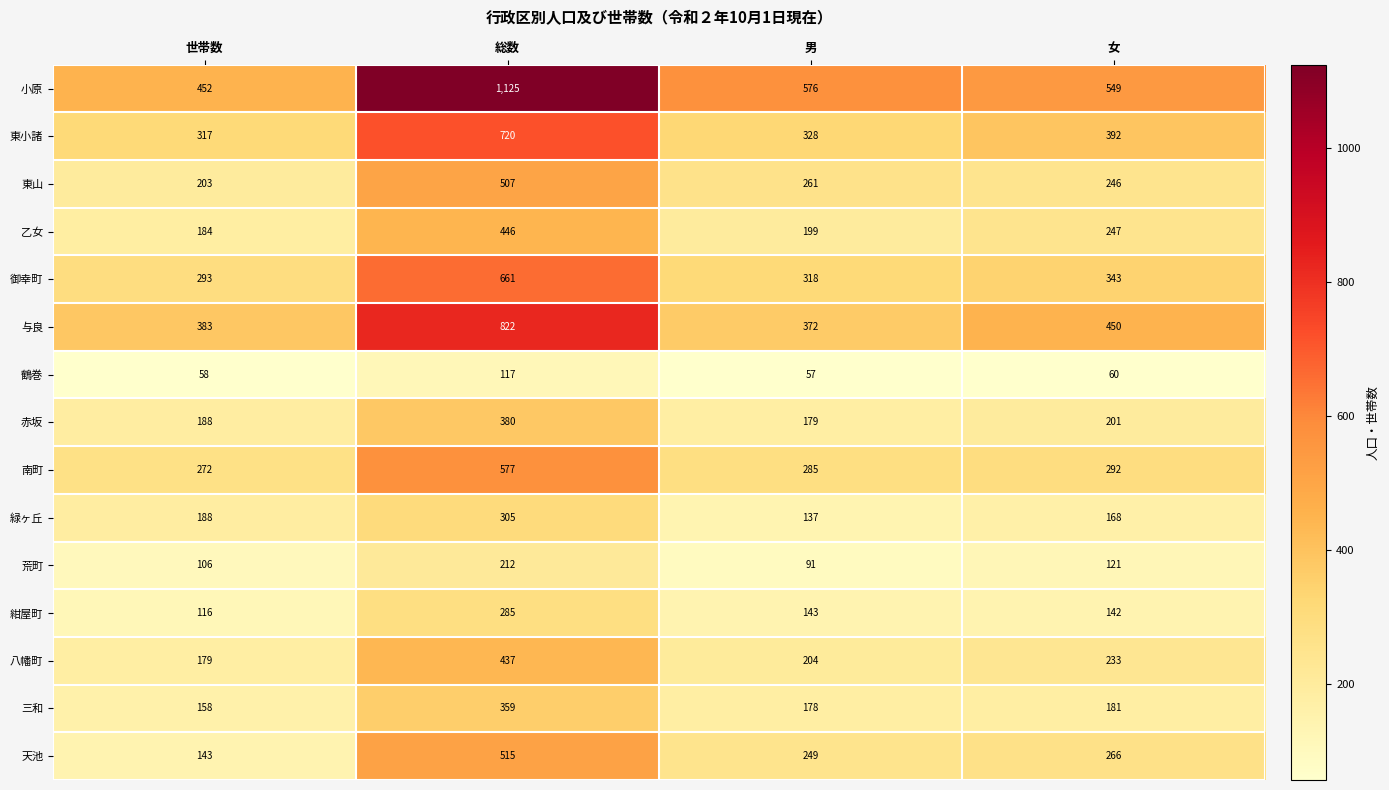

Where does the 荒町 series first go above 121?

総数